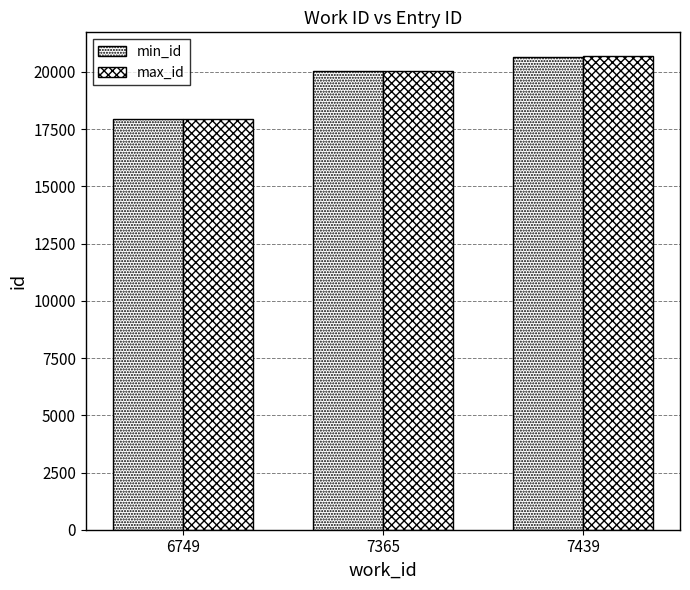

Reading left to right, what are all the values shown in this chart?

min_id: 6749=17964	7365=20059	7439=20643
max_id: 6749=17964	7365=20065	7439=20698